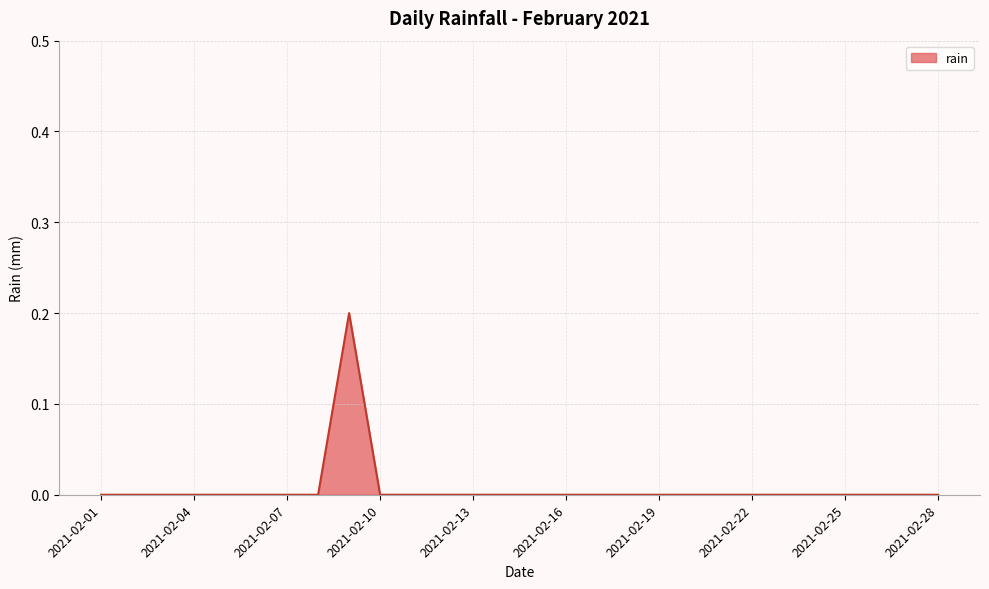

Does the chart have visible grid lines?

Yes